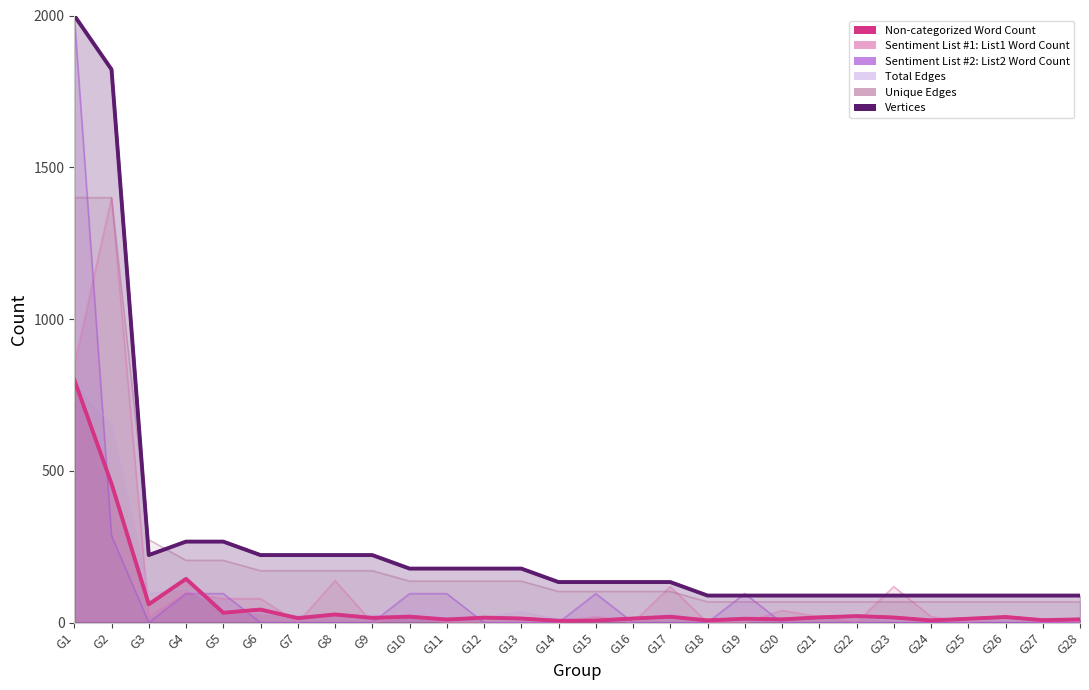

True or false: Sentiment List #1: List1 Word Count has a value of 0.0 at G25.

True